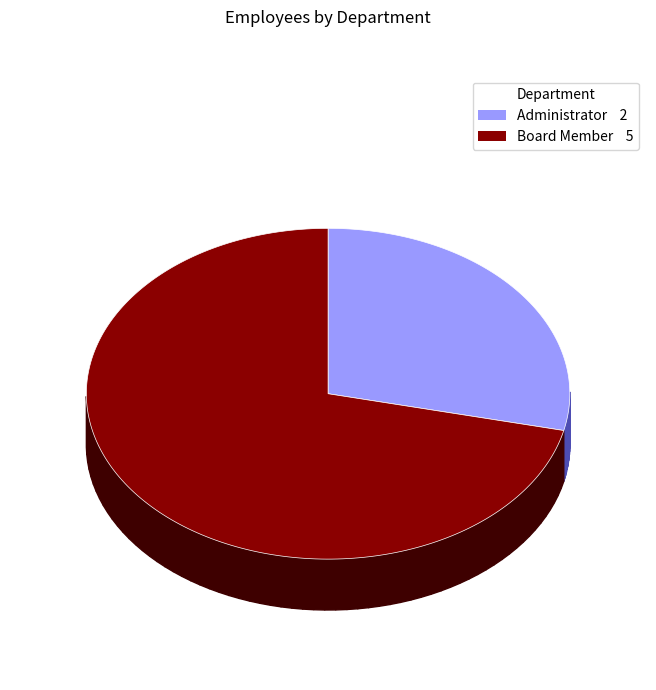

To the nearest percent, what portion does Board Member represent?

71%